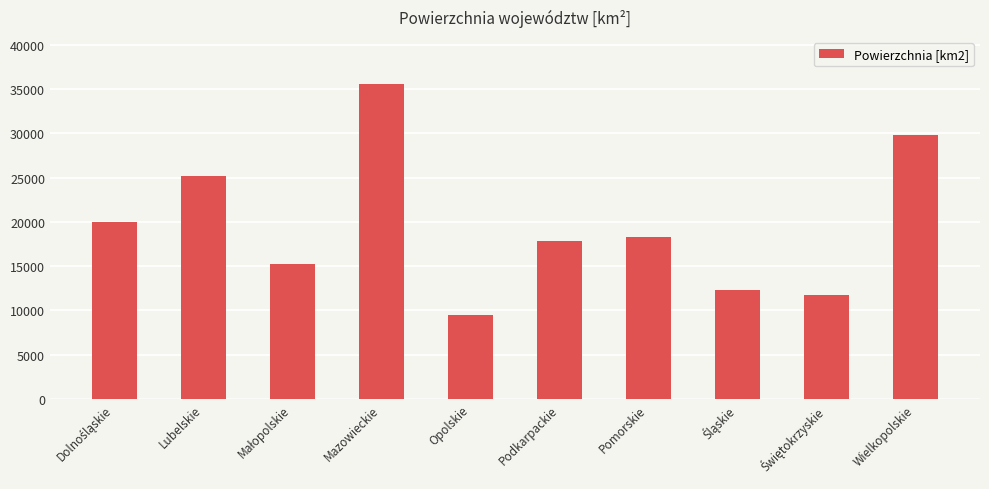

What is the smallest value displayed?

9411.7